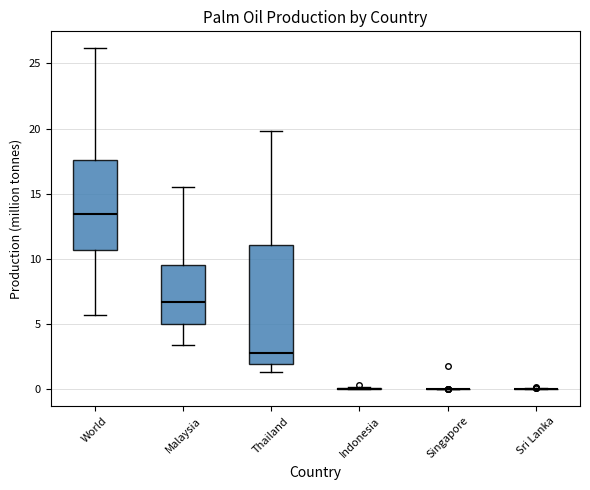

Where is the lower edge of the box for World on the y-axis? The values are not printed on the chart, so give them approximately, as read against the axis.

10.5